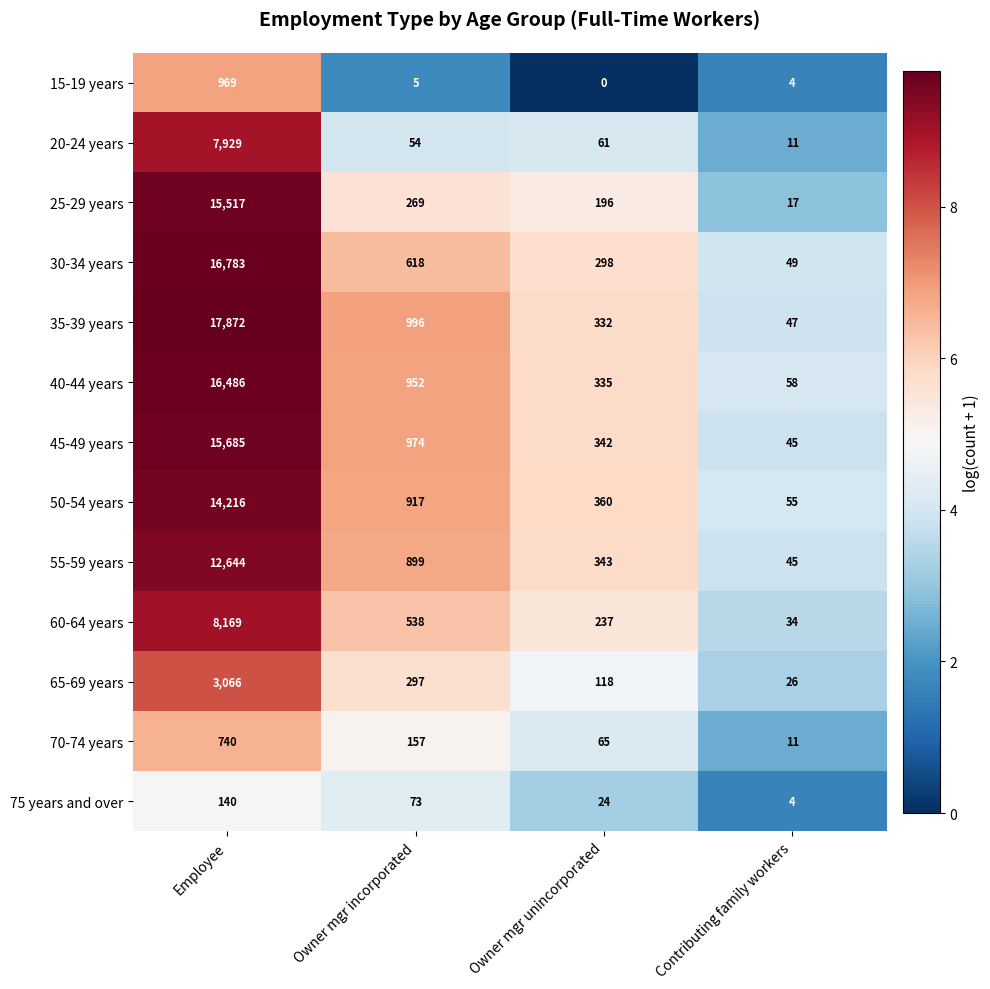

Which series has the widest spread of values?

35-39 years